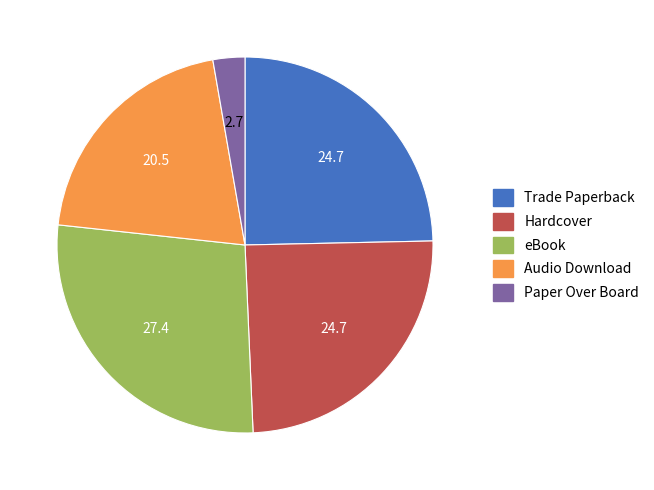

Which category has the smallest portion of the pie?

Paper Over Board